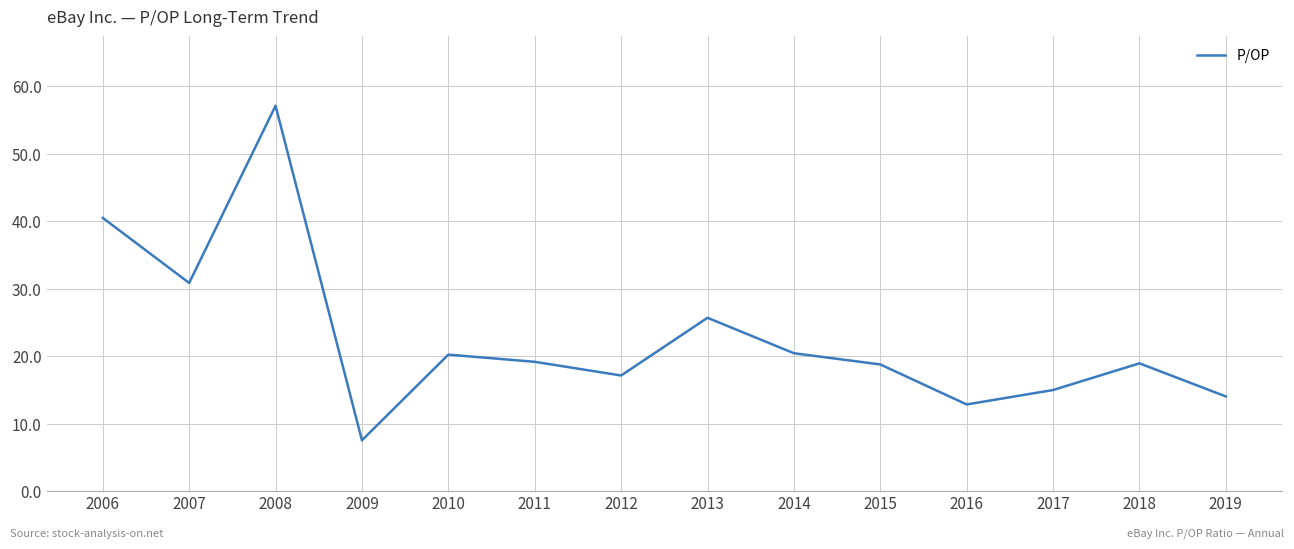

True or false: the data shows 12.8 at 2016.

True